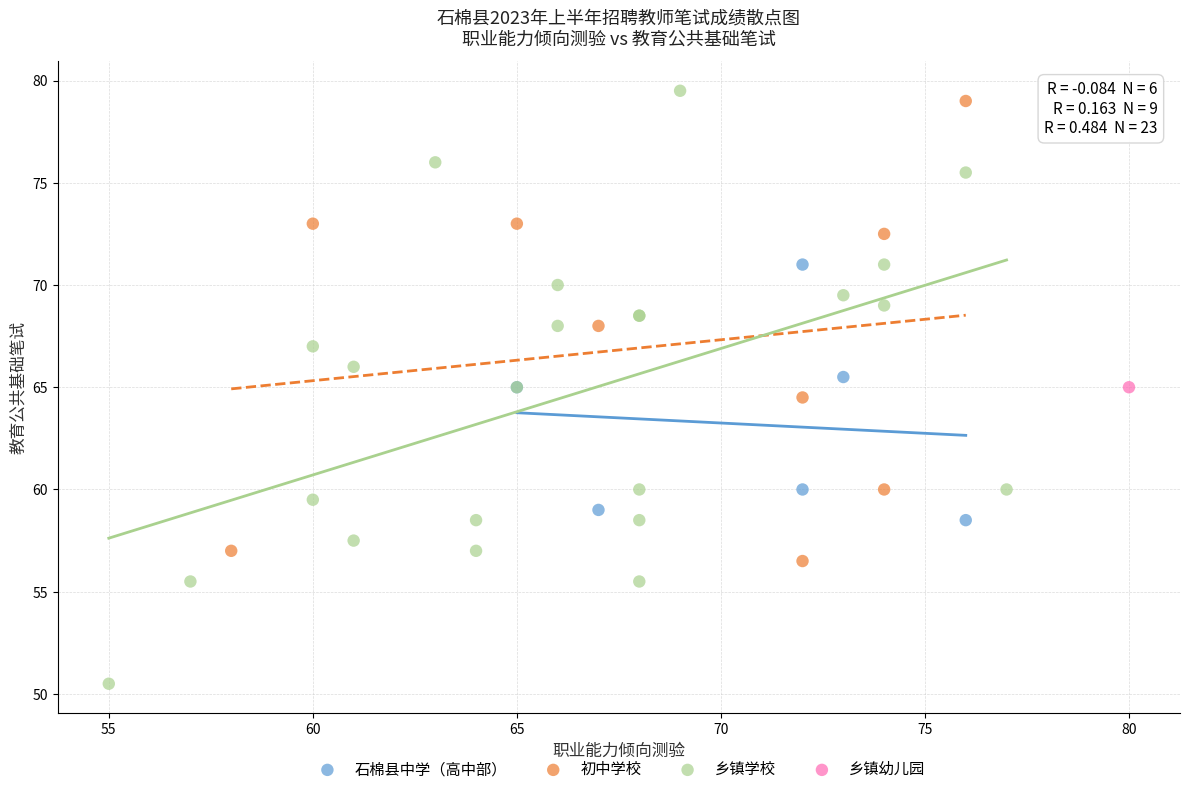

Which series reaches the maximum Y coordinate?

乡镇学校